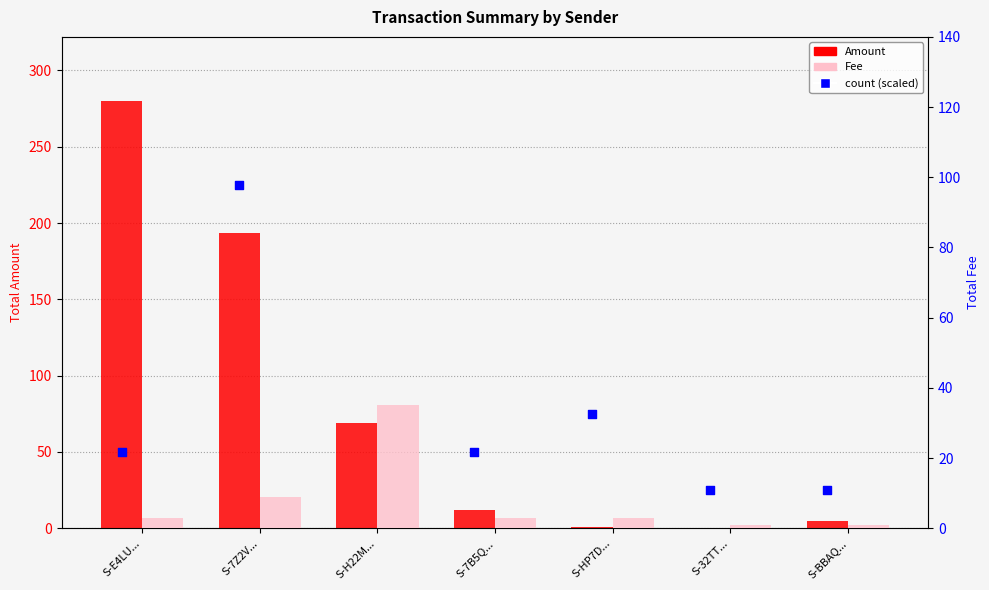

Is the value of Fee at S-H22M... greater than the value of Amount at S-H22M...?

No